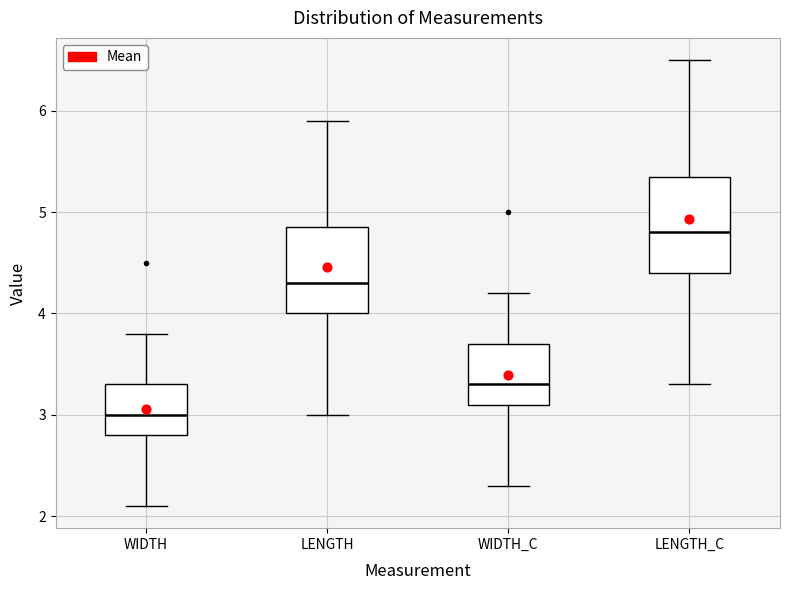

Where does the upper whisker of the box for LENGTH_C end on the y-axis? The values are not printed on the chart, so give them approximately, as read against the axis.

6.5